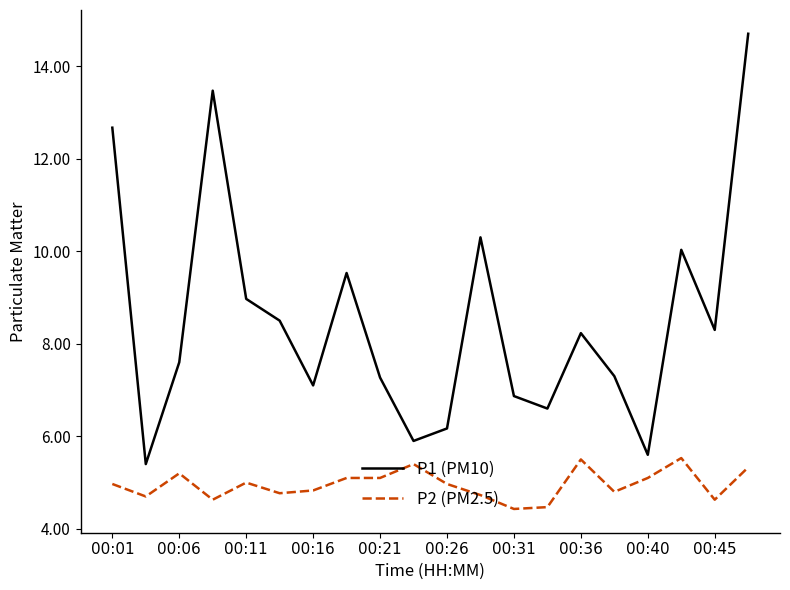

Which series has the widest spread of values?

P1 (PM10)